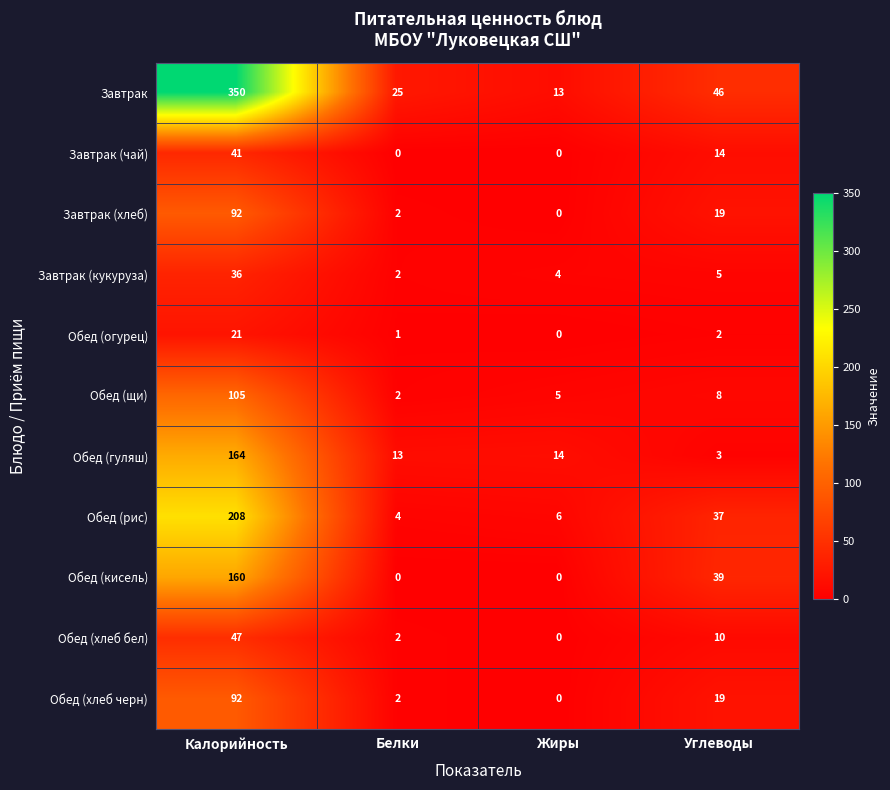

Is it true that Завтрак (чай) equals 55 at Калорийность?

False